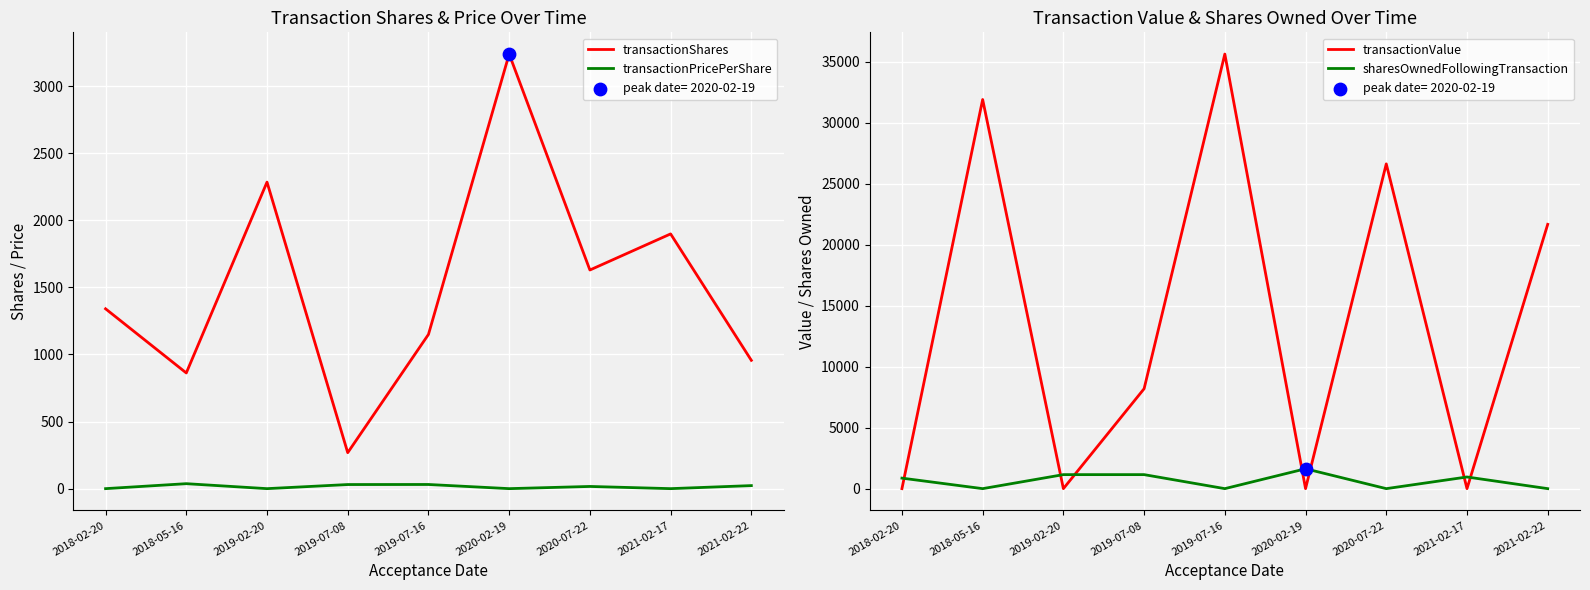

At how many categories does at least one series exceed 23057?

3